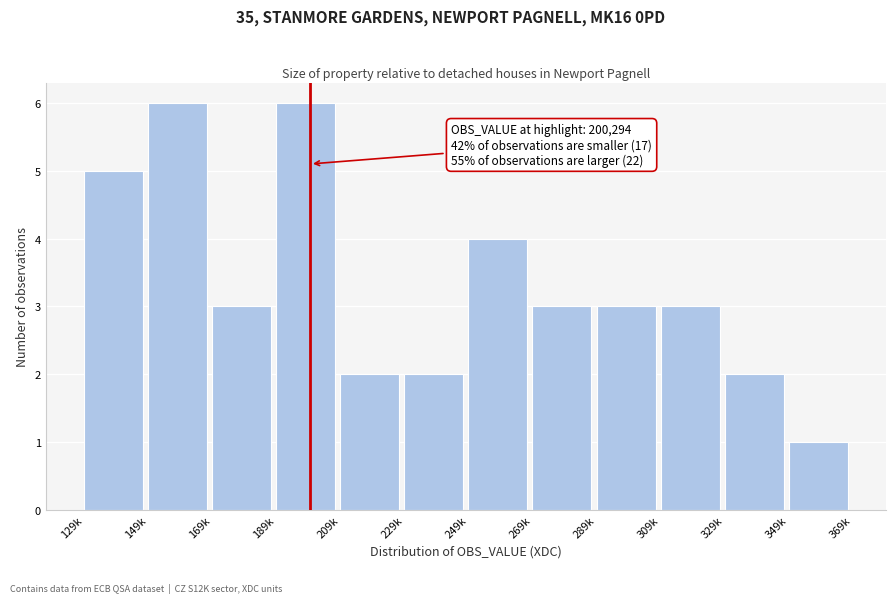

Reading left to right, what are all the values shown in this chart?

129k=5	149k=6	169k=3	189k=6	209k=2	229k=2	249k=4	269k=3	289k=3	309k=3	329k=2	349k=1